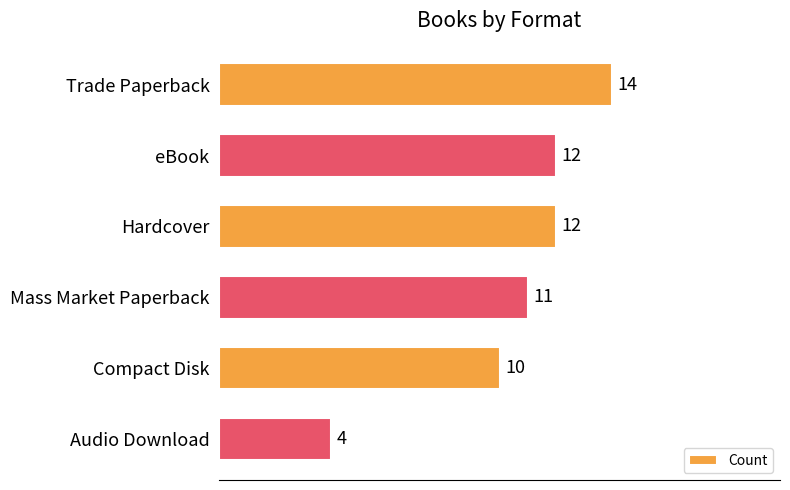

Reading bottom to top, list all the values displayed in this chart.

Audio Download=4	Compact Disk=10	Mass Market Paperback=11	Hardcover=12	eBook=12	Trade Paperback=14